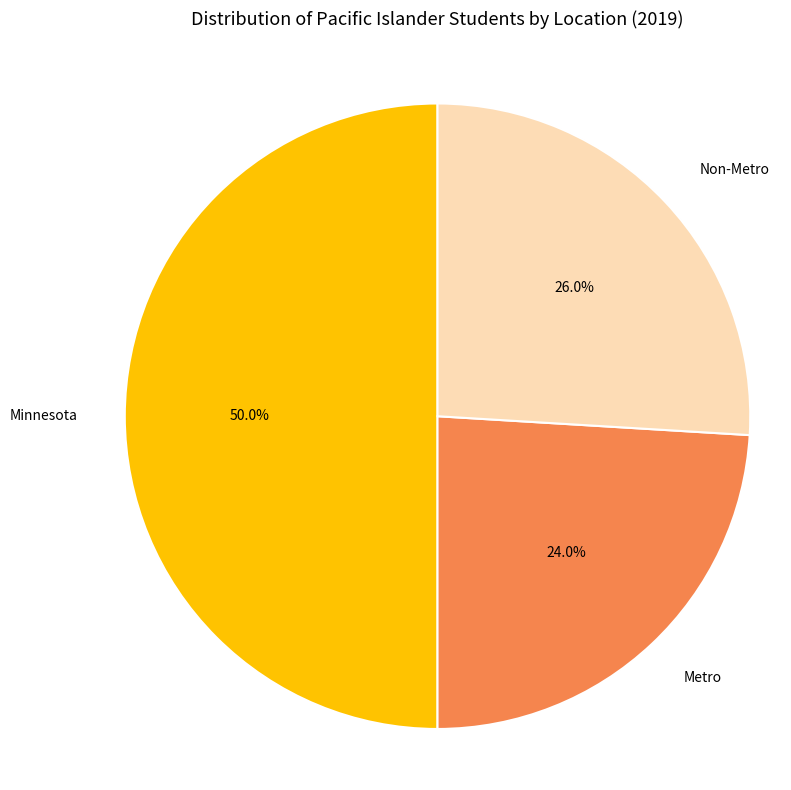

What percentage do Non-Metro and Metro together represent?

50.0%